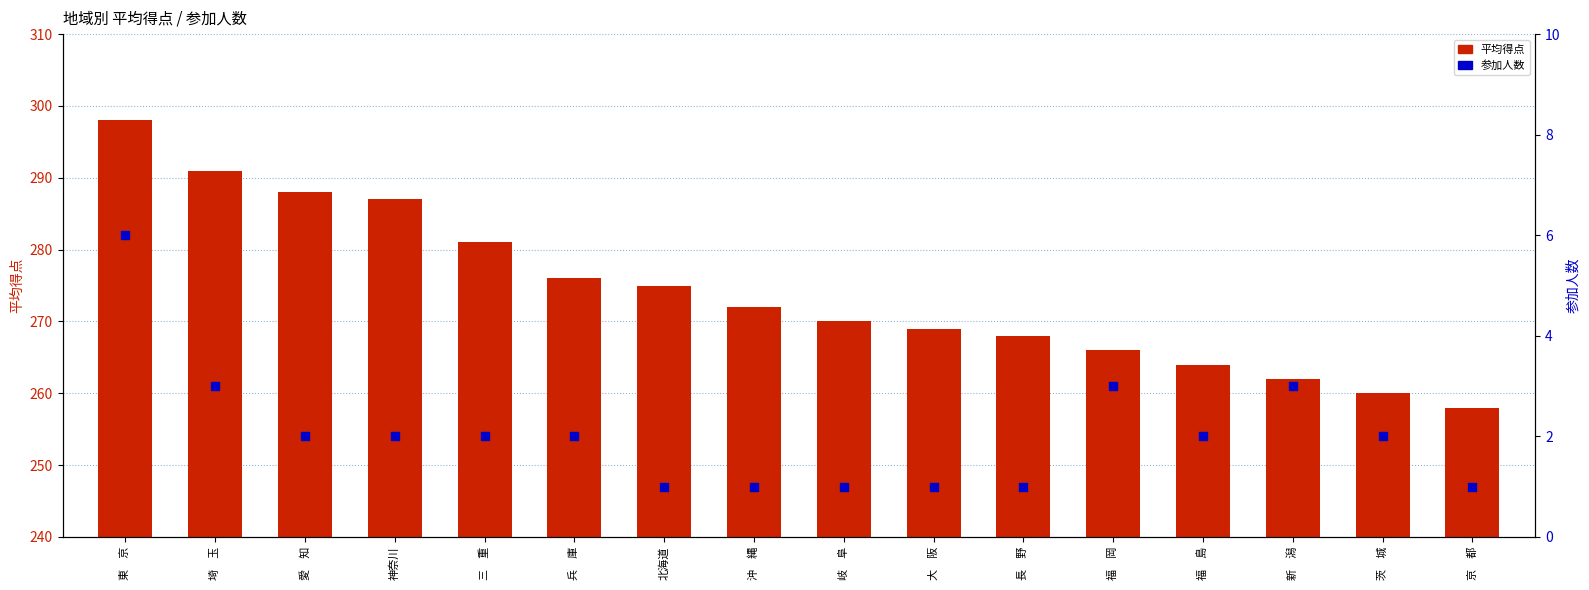

What are all the series names shown in the legend?

平均得点, 参加人数